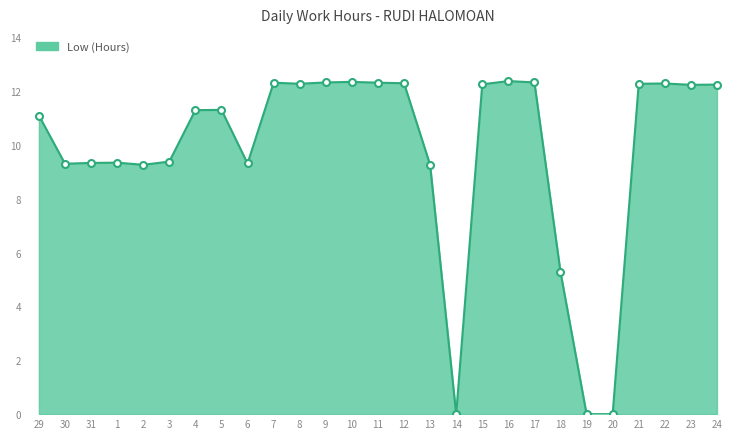

The chart shows a value of 11.3 at 5. True or false?

True